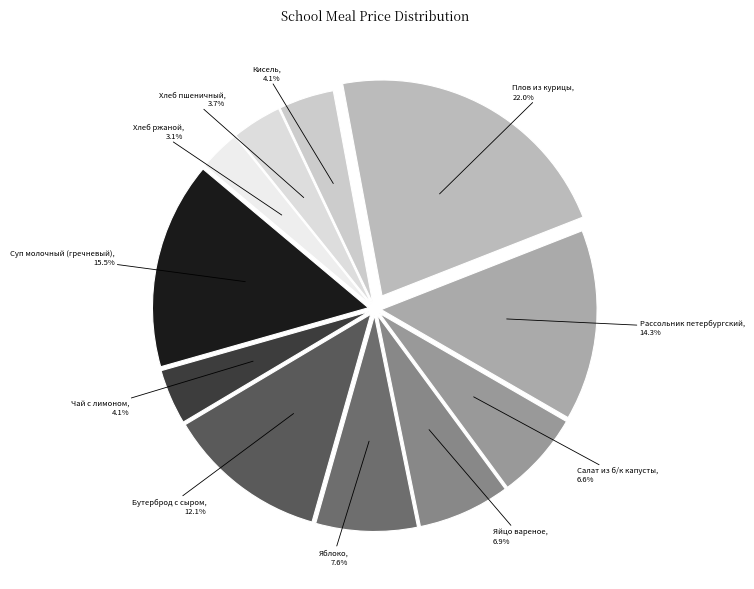

To the nearest percent, what is the difference between the Хлеб ржаной and Салат из б/к капусты slice percentages?

3%